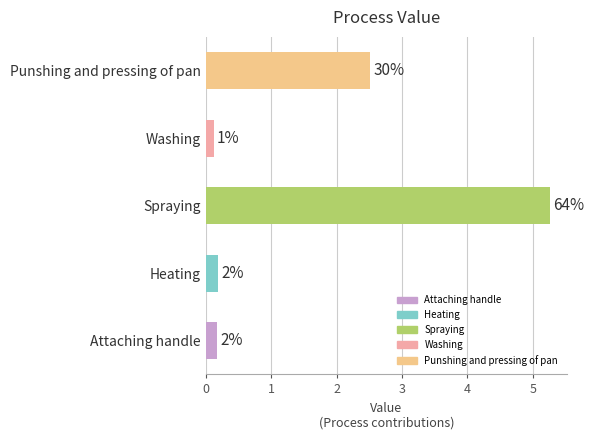

What is the change in value from Heating to Punshing and pressing of pan?

+2.3